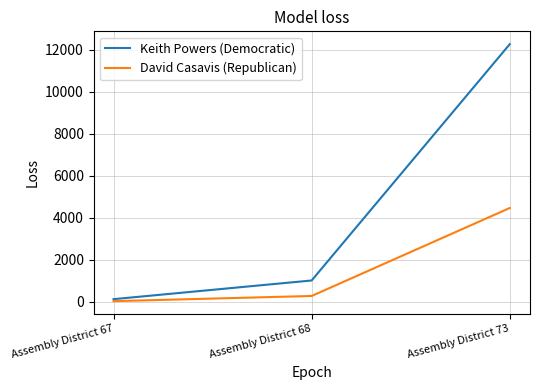

What is the difference between the maximum and minimum values in the Keith Powers (Democratic) series?

12131